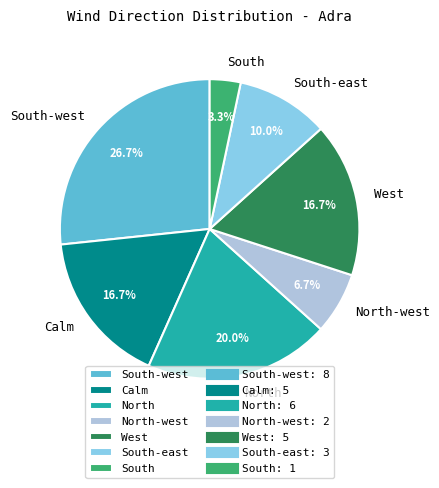

Between South and North, which is larger?

North